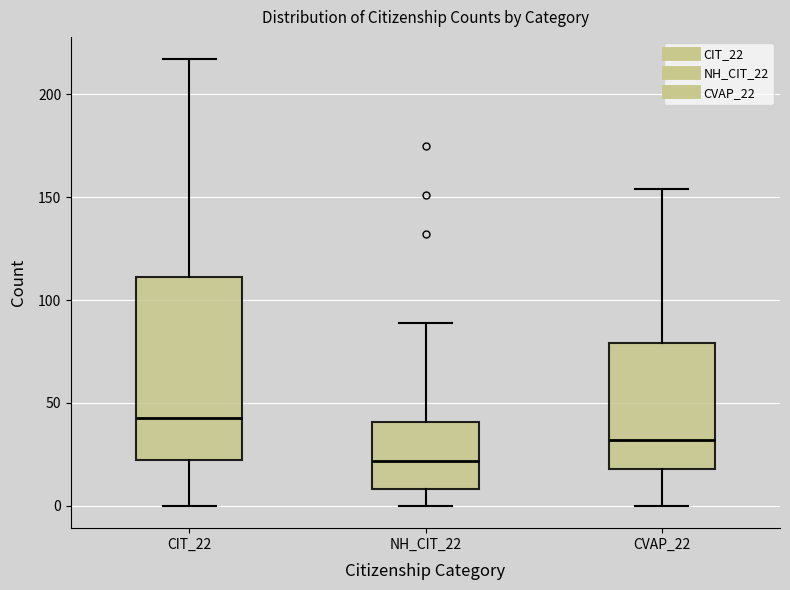

Where does the lower whisker of the box for CVAP_22 end on the y-axis? The values are not printed on the chart, so give them approximately, as read against the axis.

0